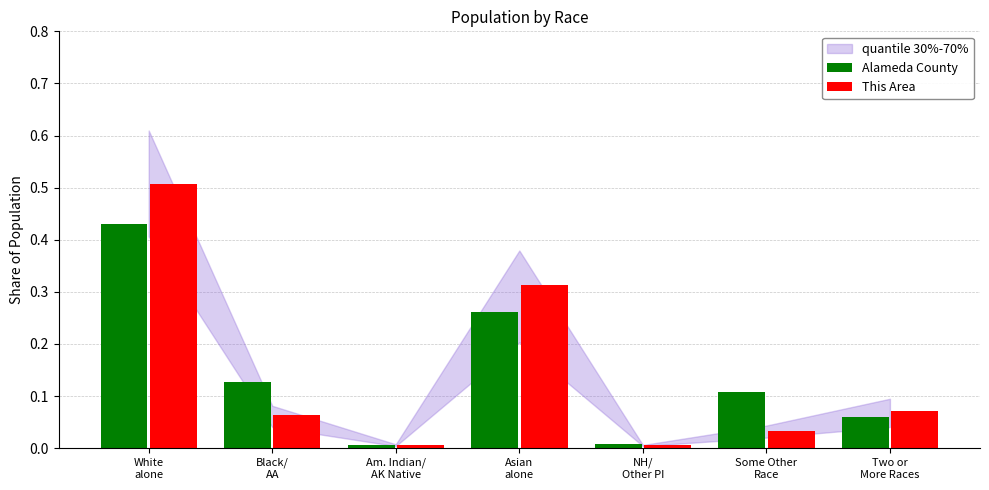

What is the difference between the maximum and minimum values in the This Area series?

0.5